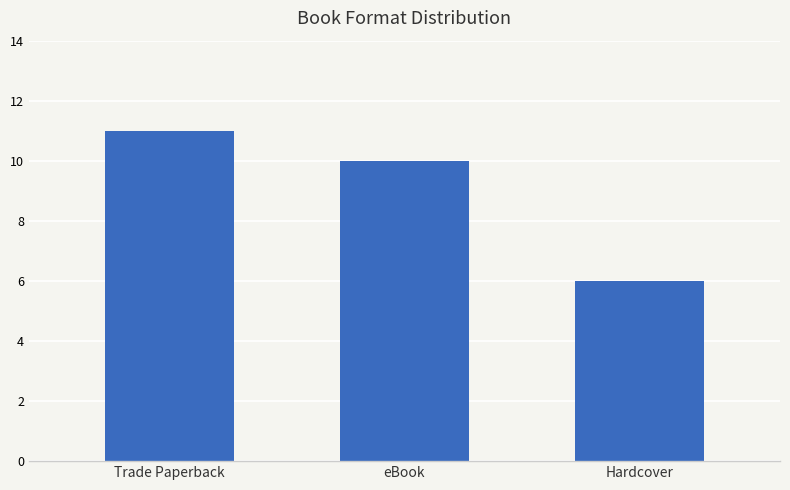

List the labels in order of value, largest first.

Trade Paperback, eBook, Hardcover